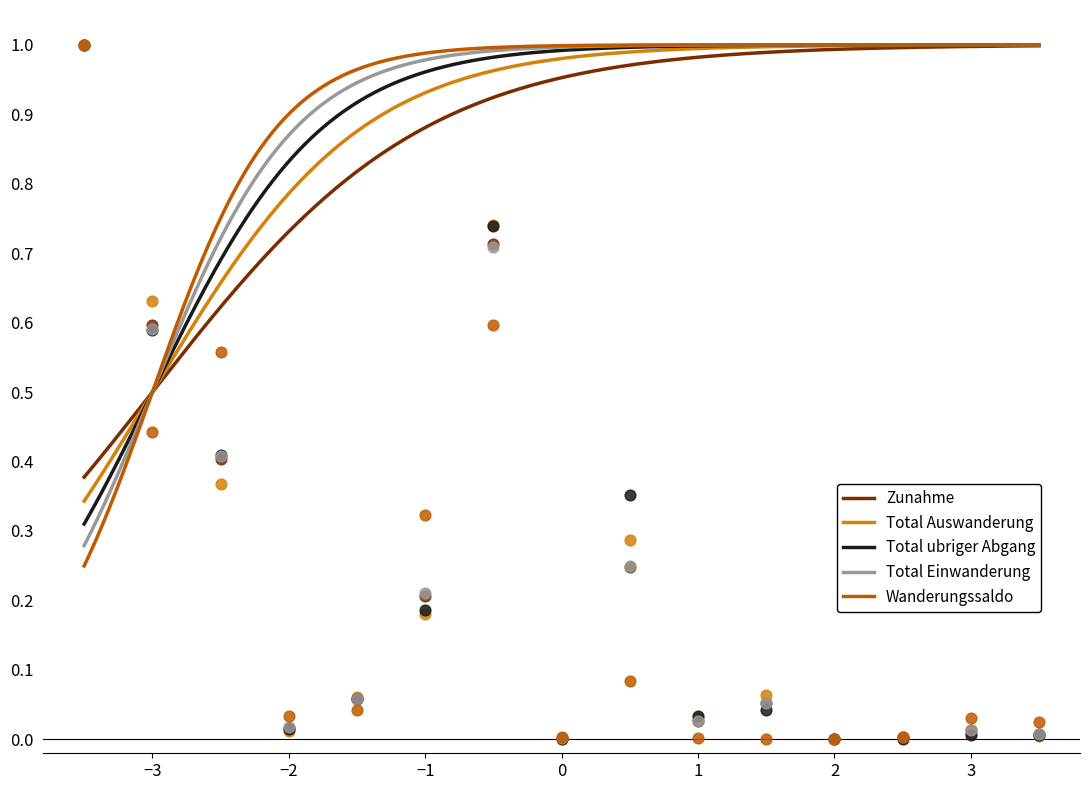

Which series reaches the minimum Y coordinate?

Zunahme